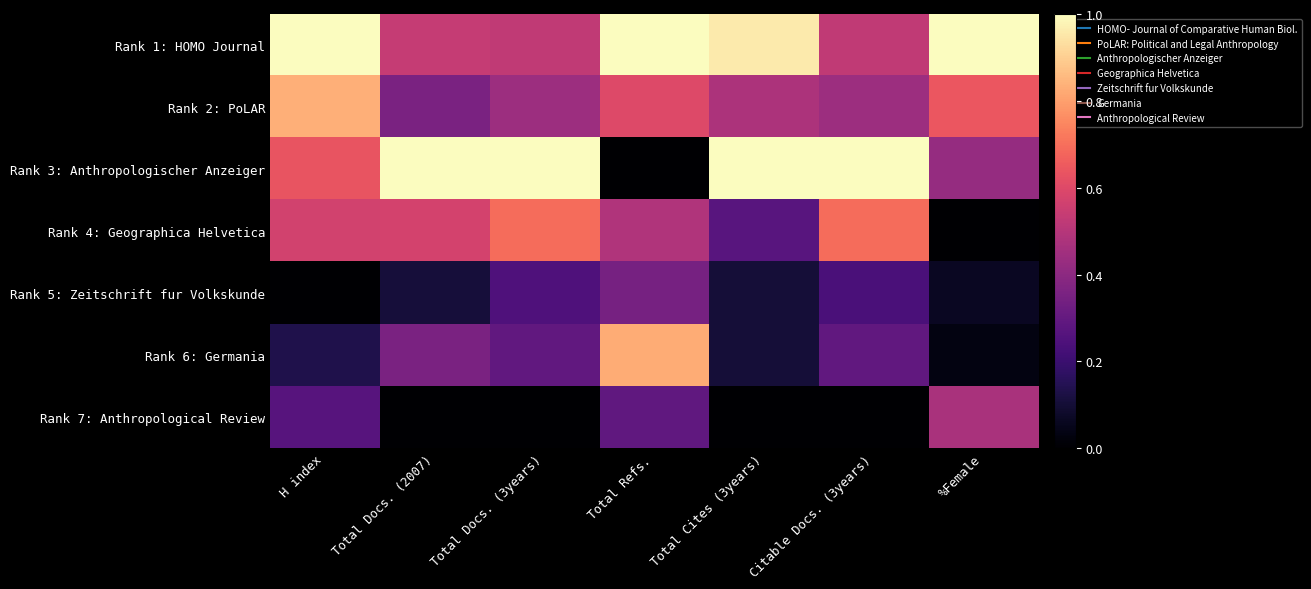

Which series has the largest range (max minus min)?

Rank 3: Anthropologischer Anzeiger